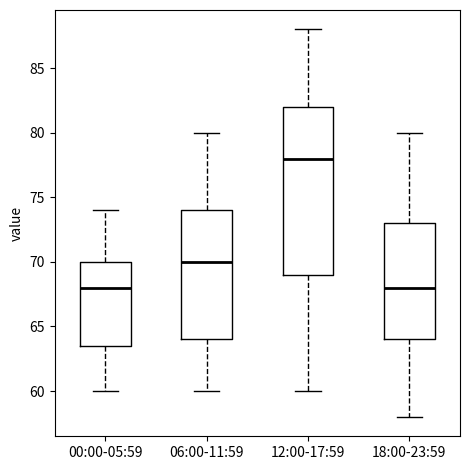

Which box's median line is the highest?

12:00-17:59